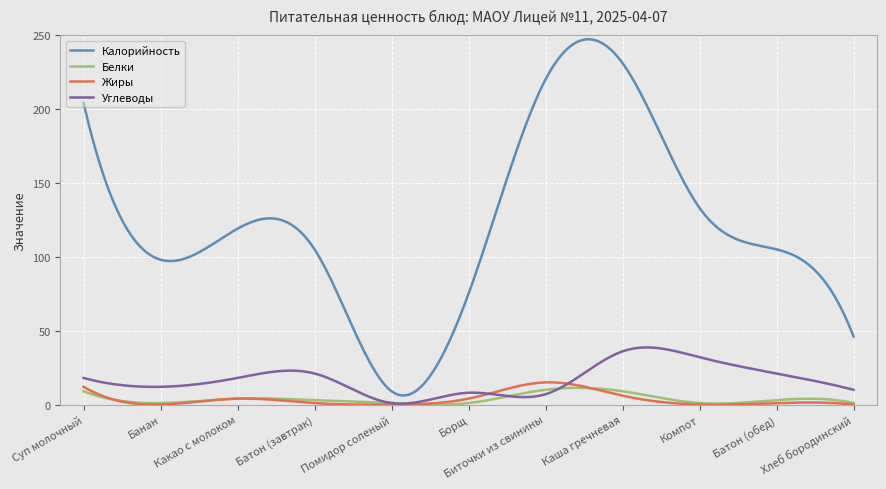

Which series has the largest total across all categories?

Калорийность